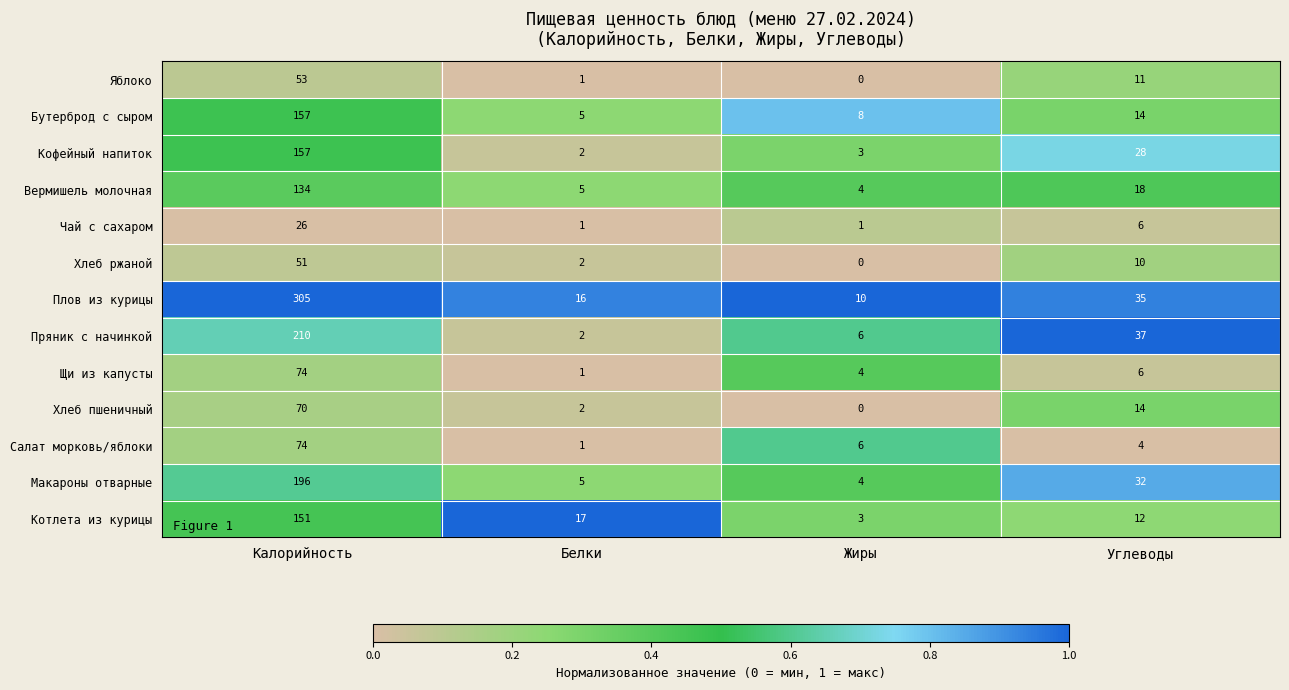

What is the sum of all Хлеб пшеничный values?

86